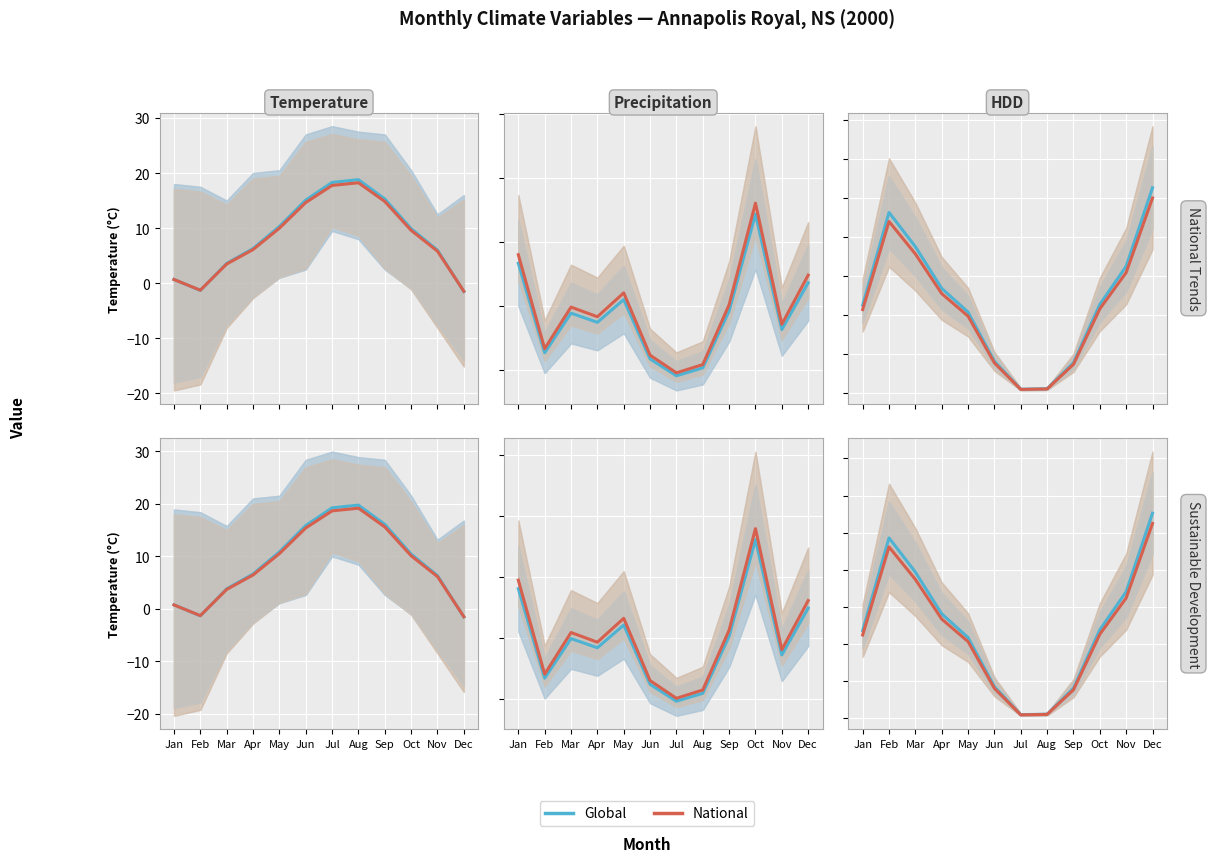

What are all the series names shown in the legend?

Global, National